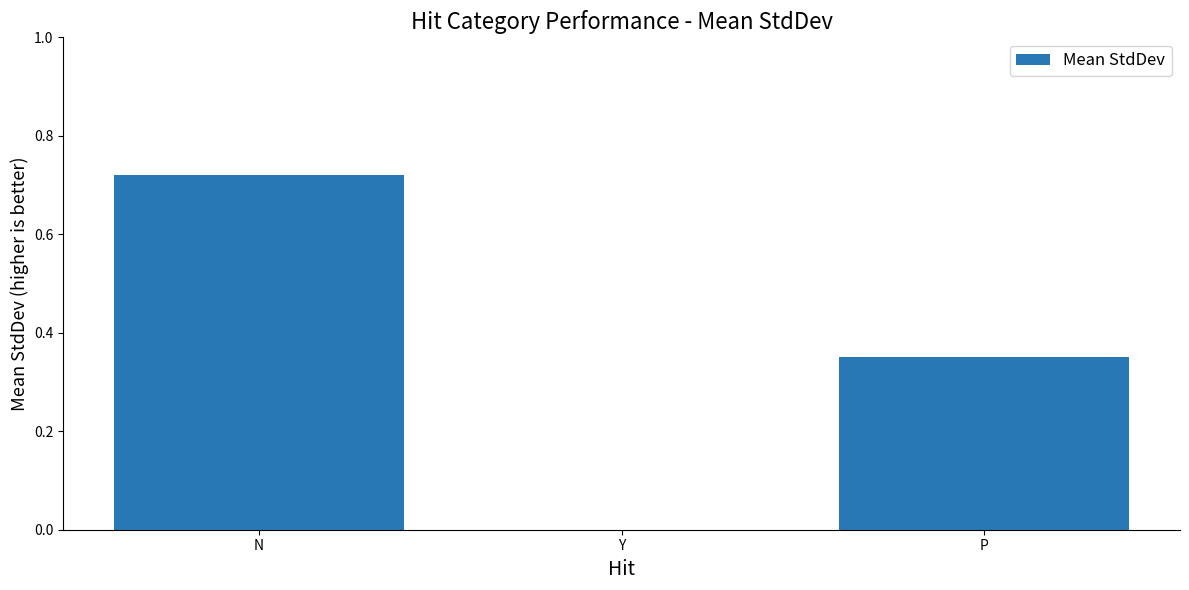

The value at P is 0.6. True or false?

False